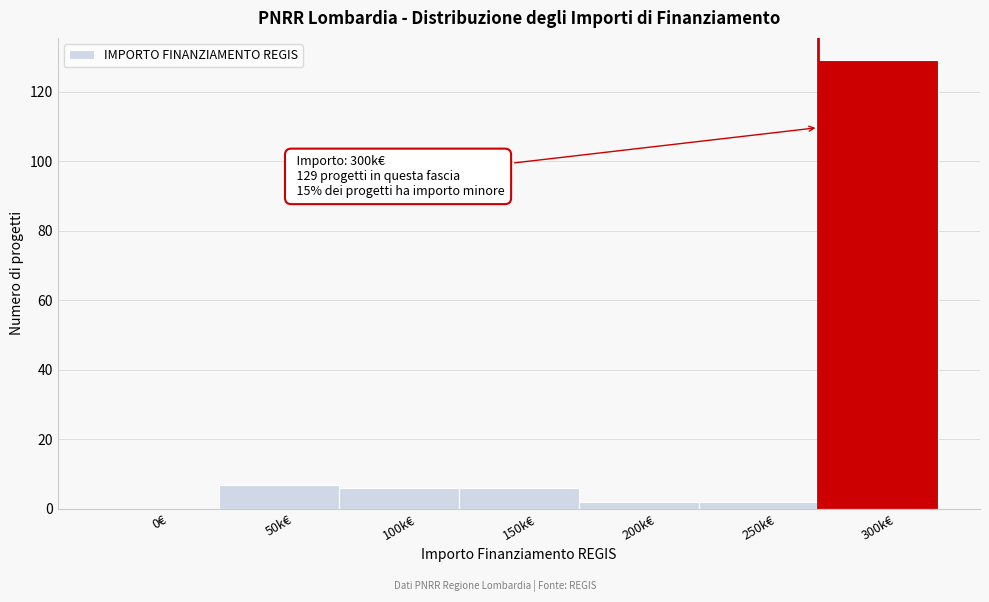

Reading left to right, transcribe all the data shown in this chart.

0€=0	50k€=7	100k€=6	150k€=6	200k€=2	250k€=2	300k€=129